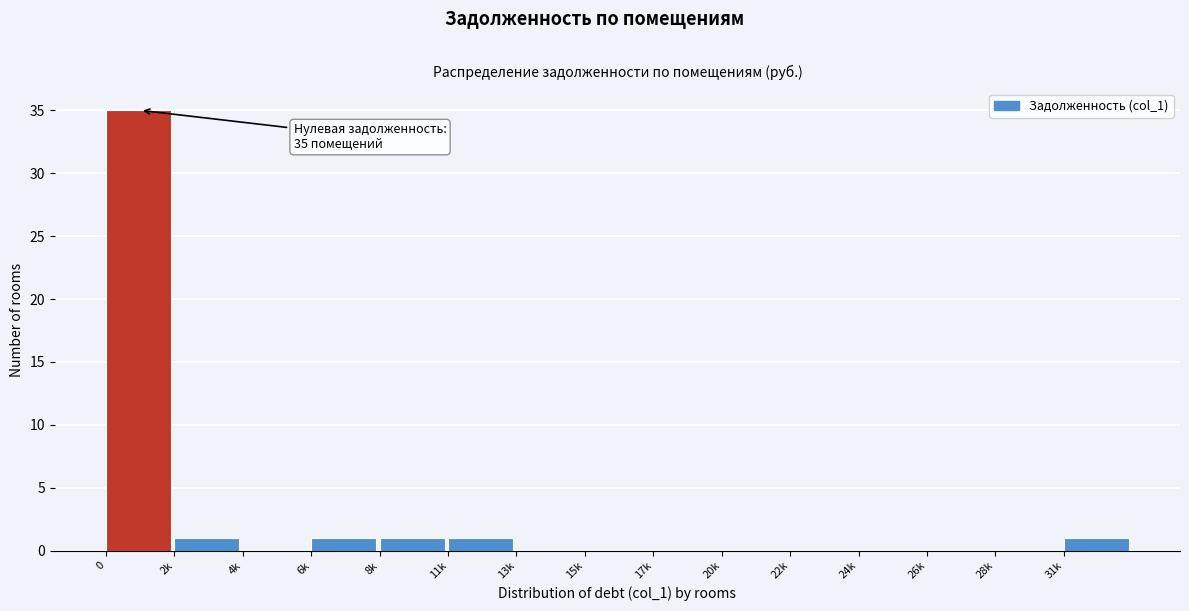

Reading left to right, extract all data points from this chart.

0=35	2k=1	4k=0	6k=1	8k=1	11k=1	13k=0	15k=0	17k=0	20k=0	22k=0	24k=0	26k=0	28k=0	31k=1